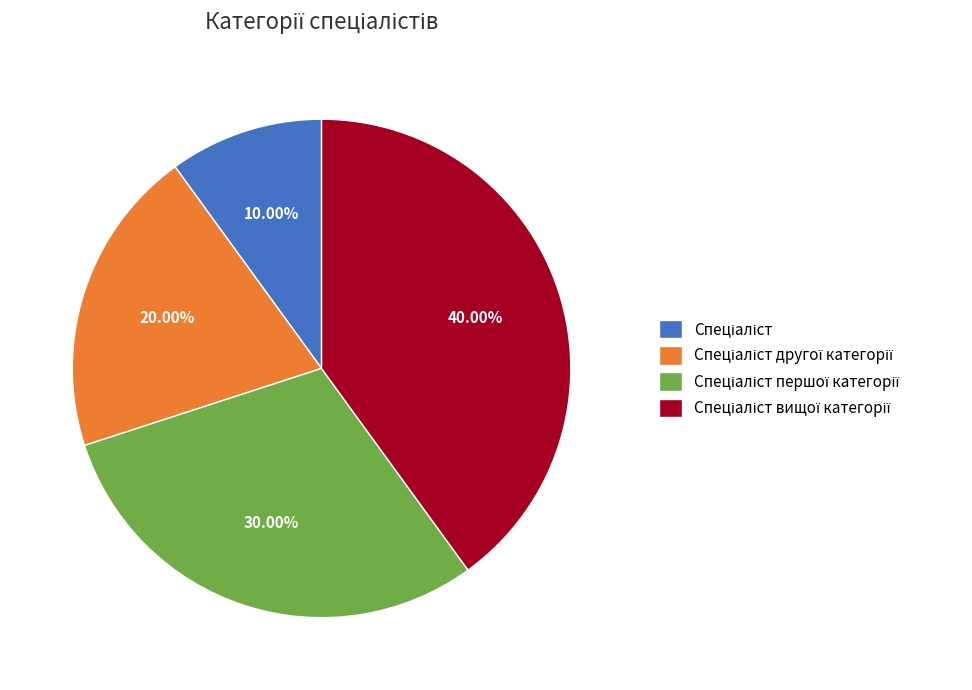

Is there any slice that represents more than half of the pie?

No